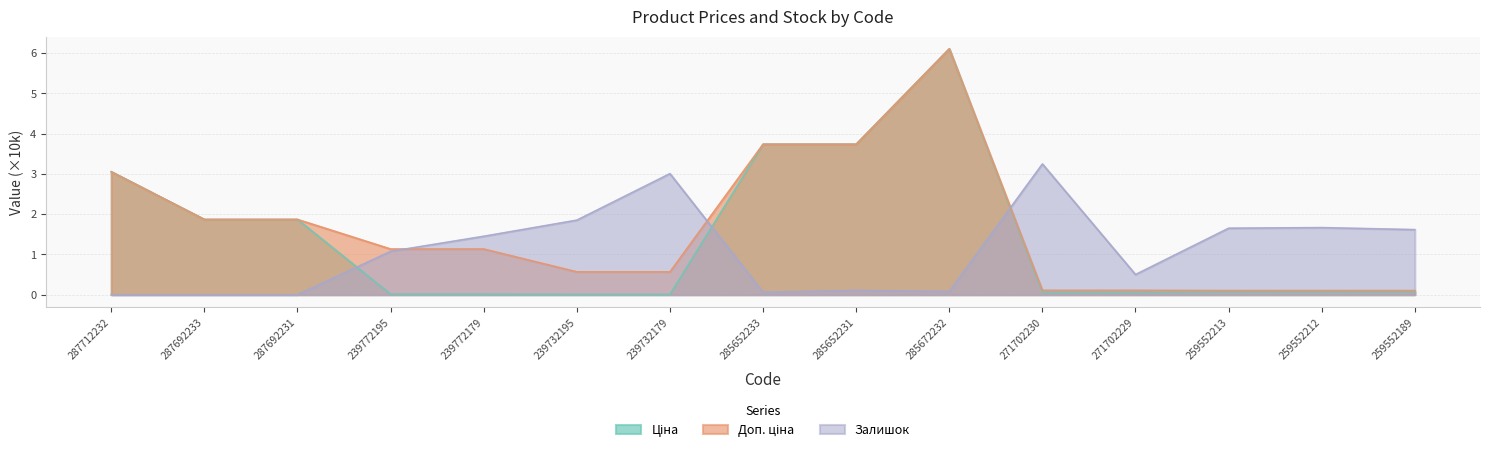

Rank the series by their average value, from lowest to highest.

Залишок, Ціна, Доп. ціна